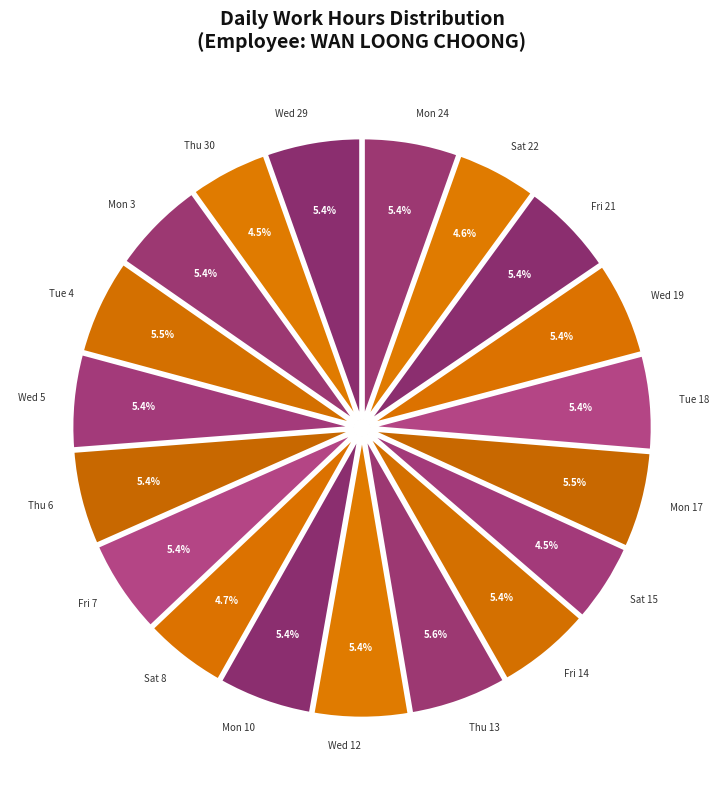

Which slice is the smallest?

Thu 30